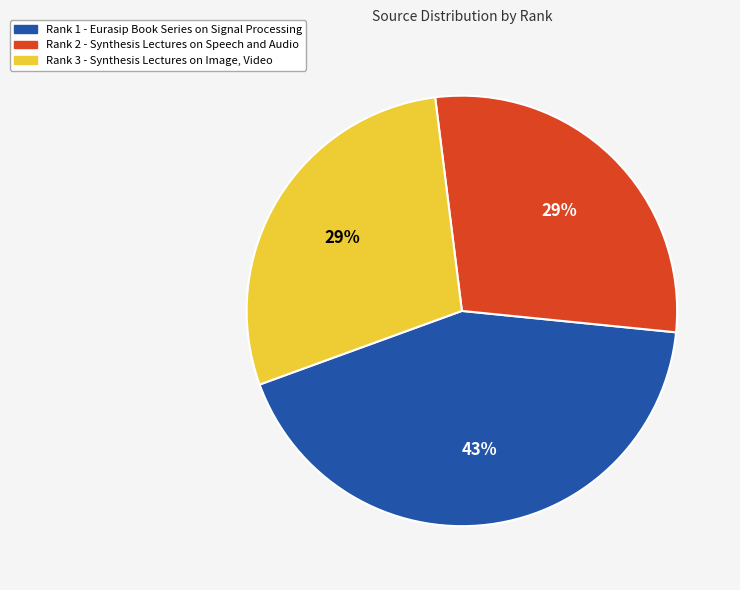

Is it true that Rank 2 - Synthesis Lectures on Speech and Audio is 29% of the pie?

True